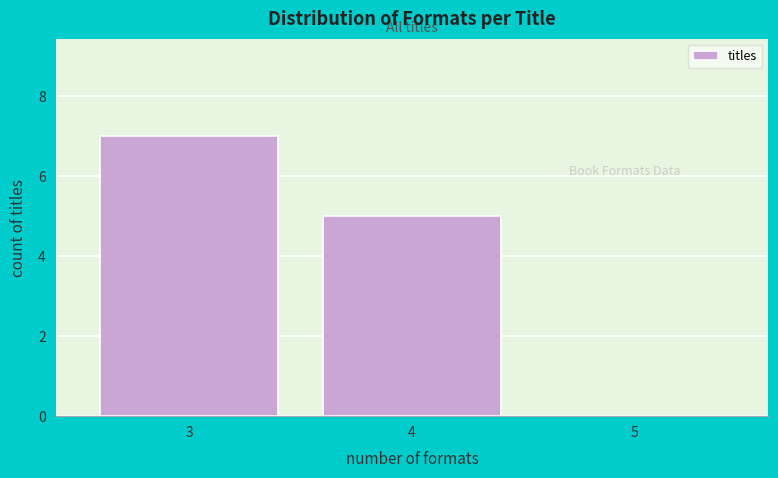

At which label is the value closest to 3?

4